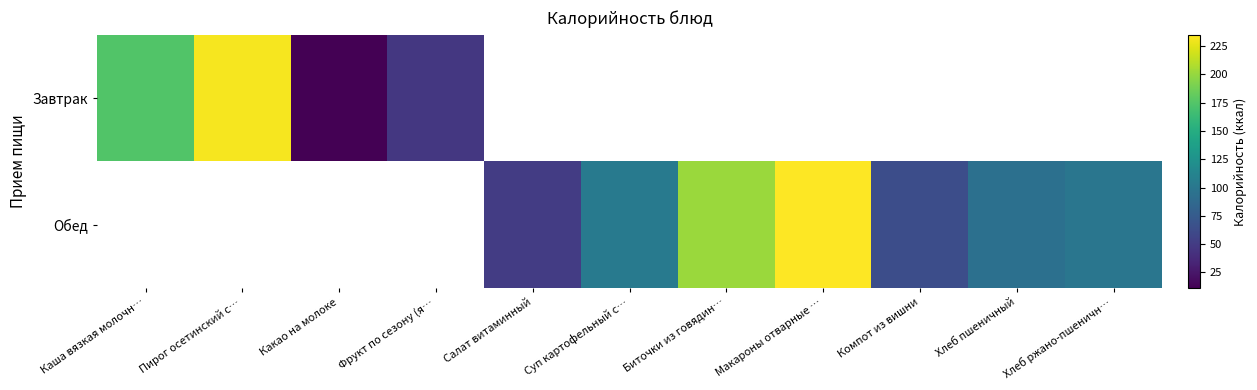

How many series are shown in this chart?

2